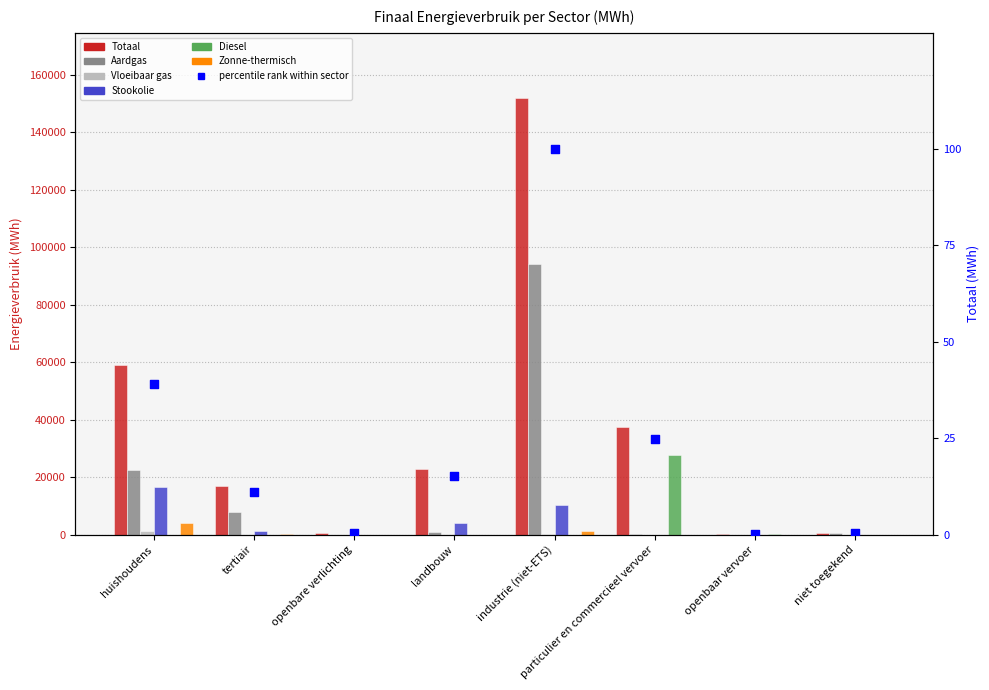

Which series reaches the minimum Y coordinate?

Aardgas